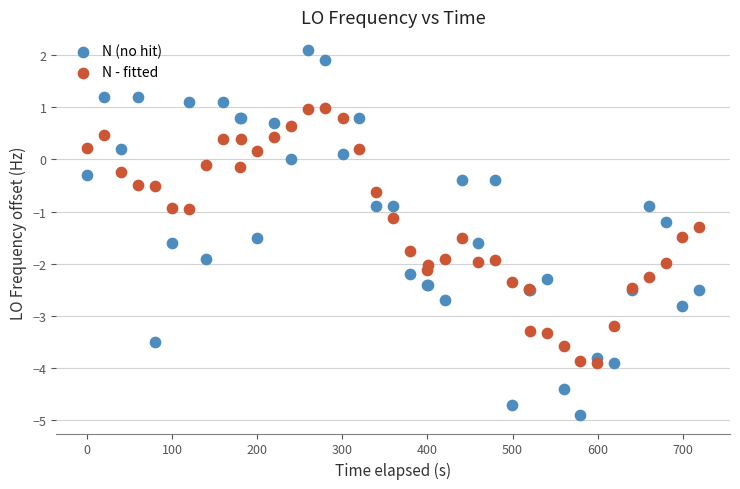

Which series reaches the maximum Y coordinate?

N (no hit)